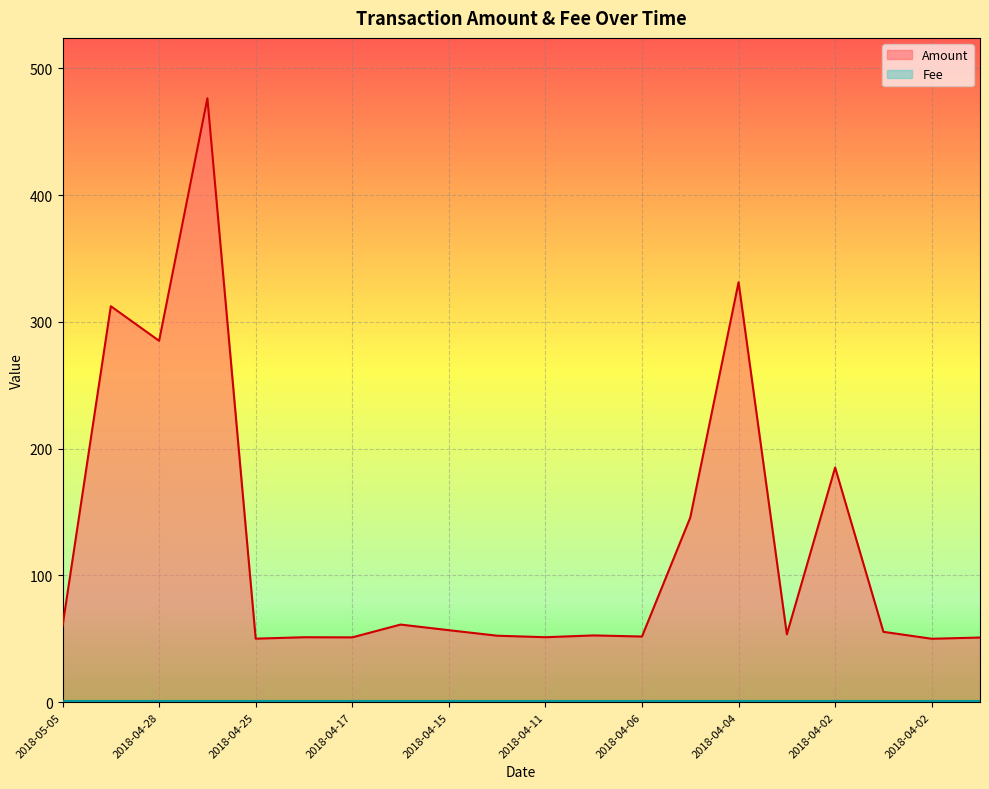

Is it true that the value at 2018-04-25 is 87.1?

False